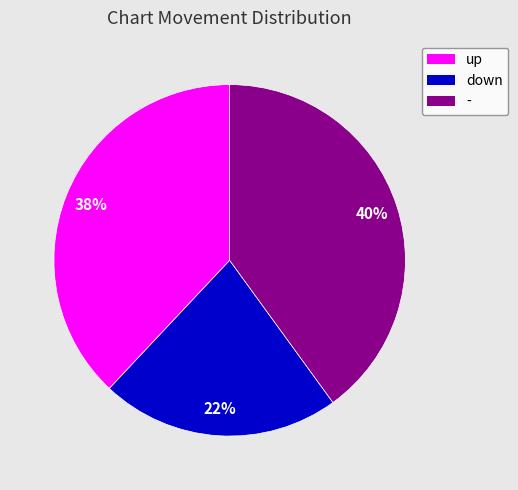

What percentage is the - slice, to the nearest percent?

40%